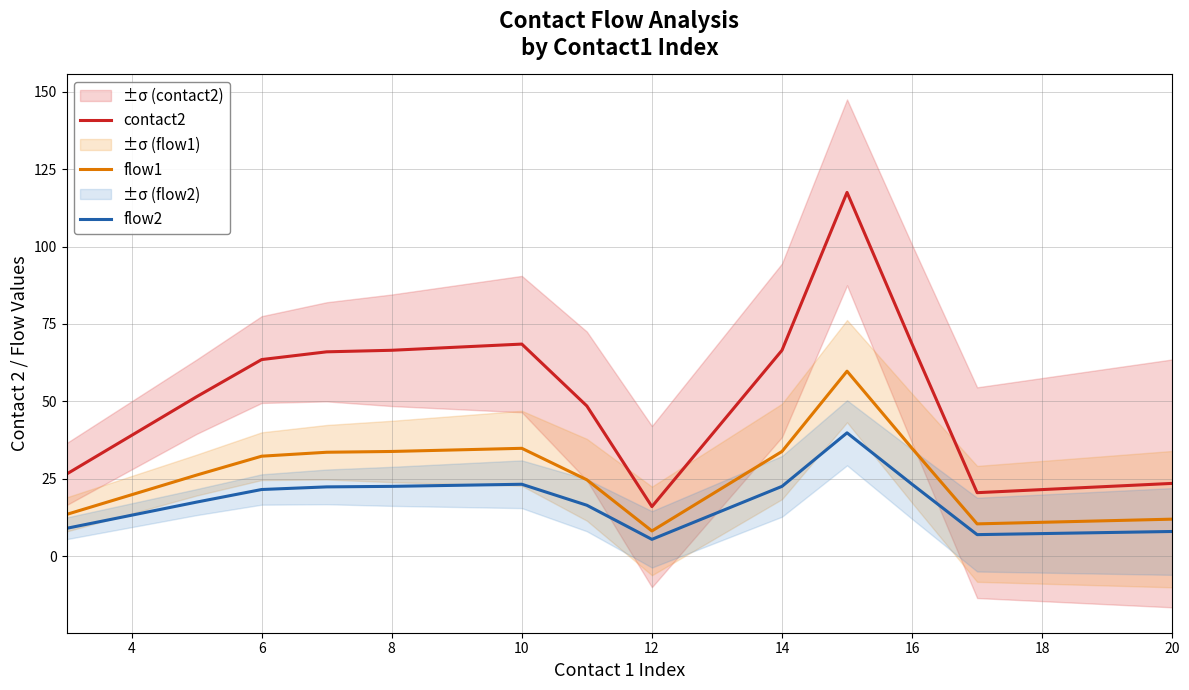

Is the value of flow2 at 10 greater than the value of contact2 at 16?

No